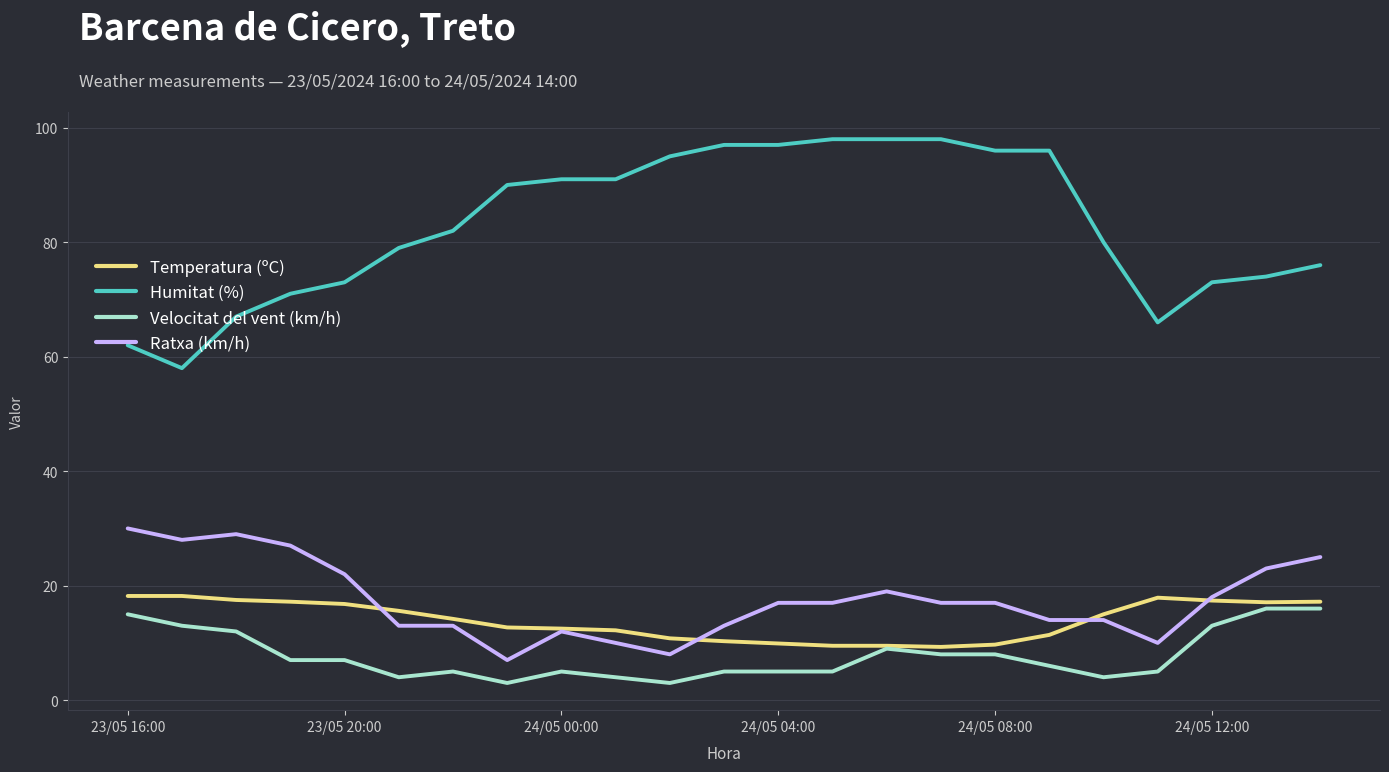

What is the highest value of the Velocitat del vent (km/h) series?

16.0